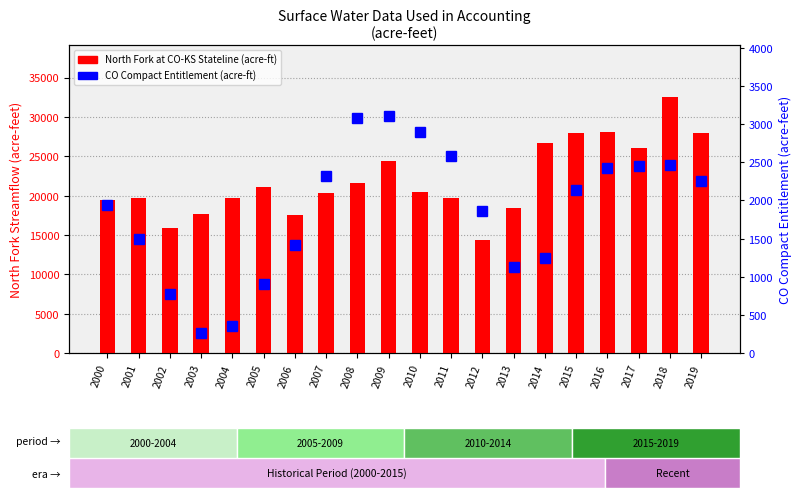

How many data points in North Fork at CO-KS Stateline are above 20417?

10